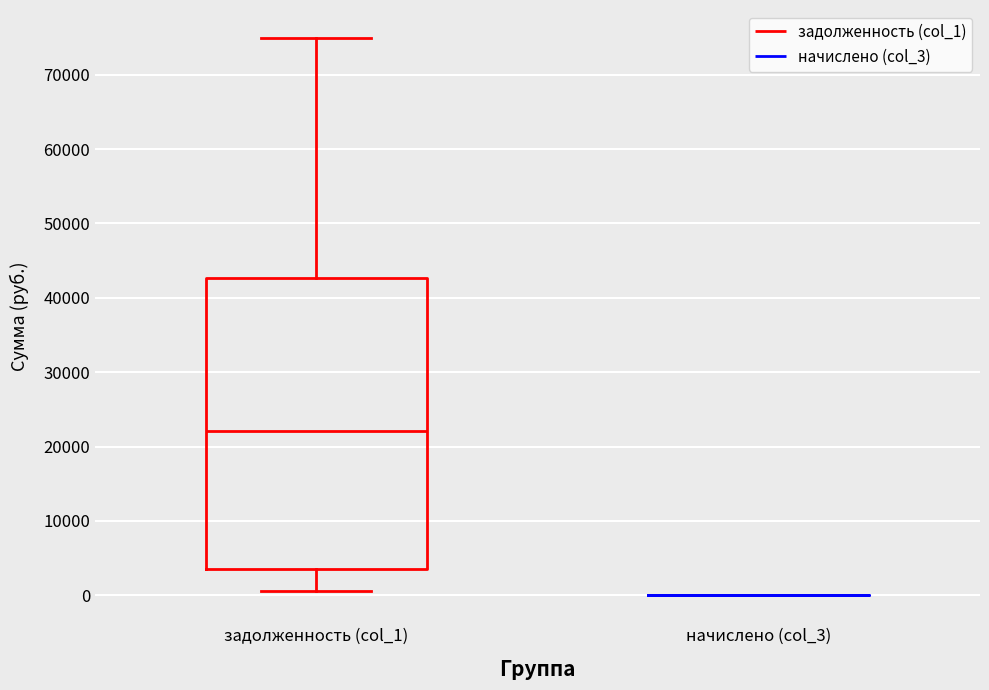

Comparing the boxes themselves (not the whiskers), which one is the tallest?

задолженность (col_1)